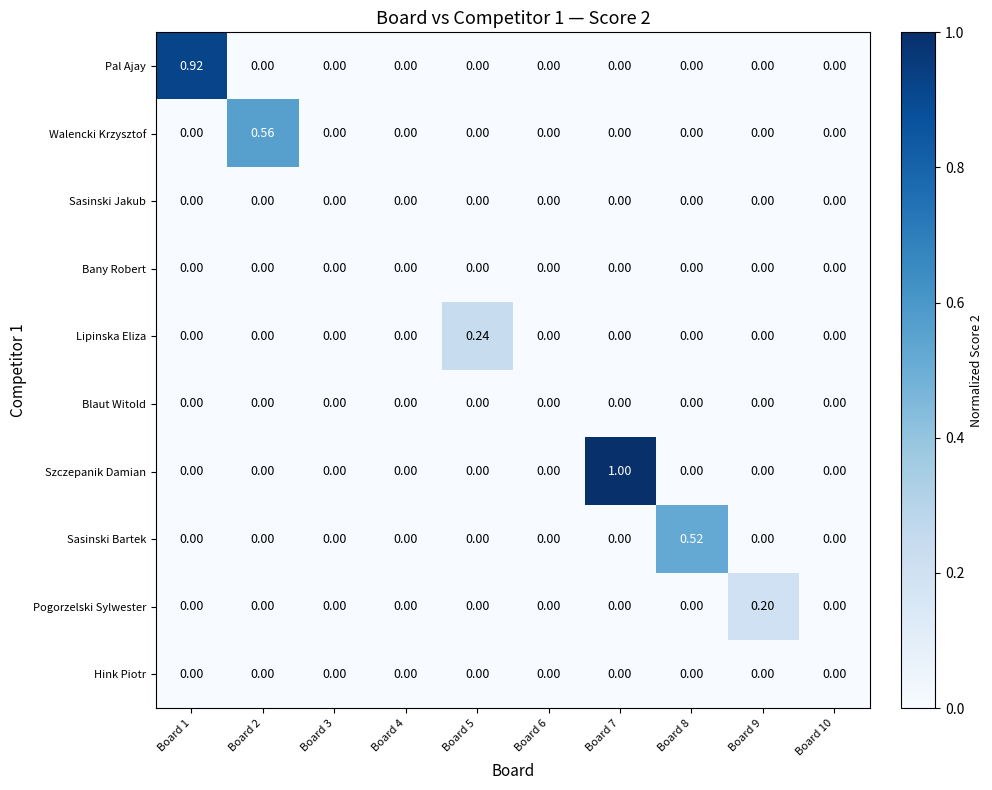

Which series changed the most between Board 2 and Board 5?

Walencki Krzysztof